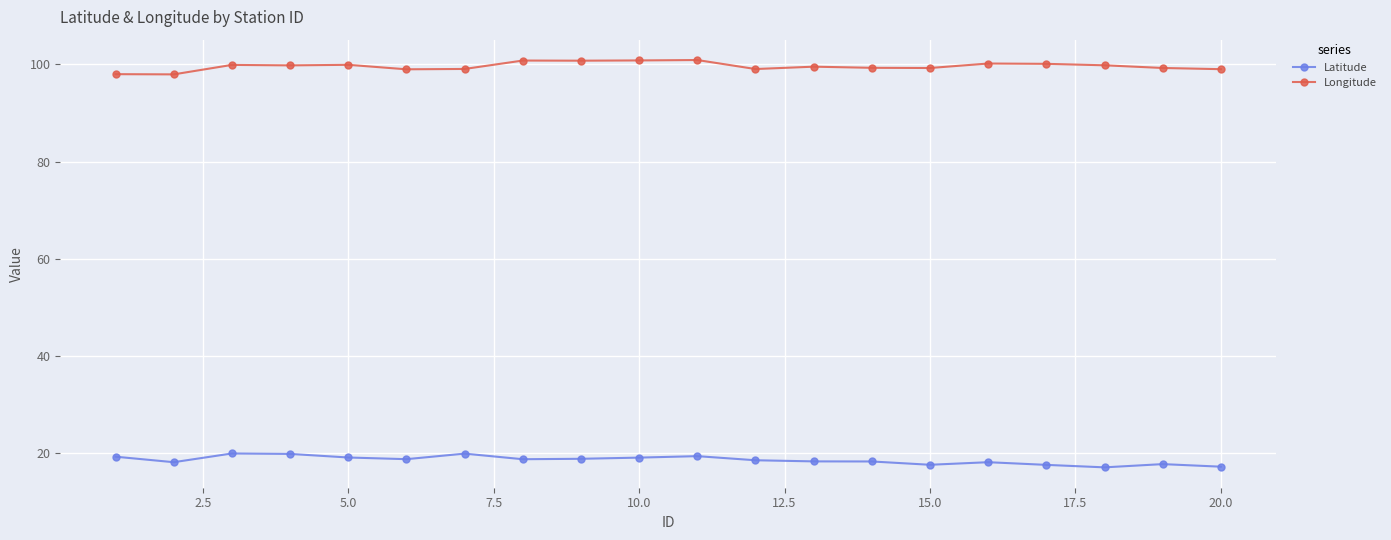

List the series in order of their overall mean, lowest first.

Latitude, Longitude